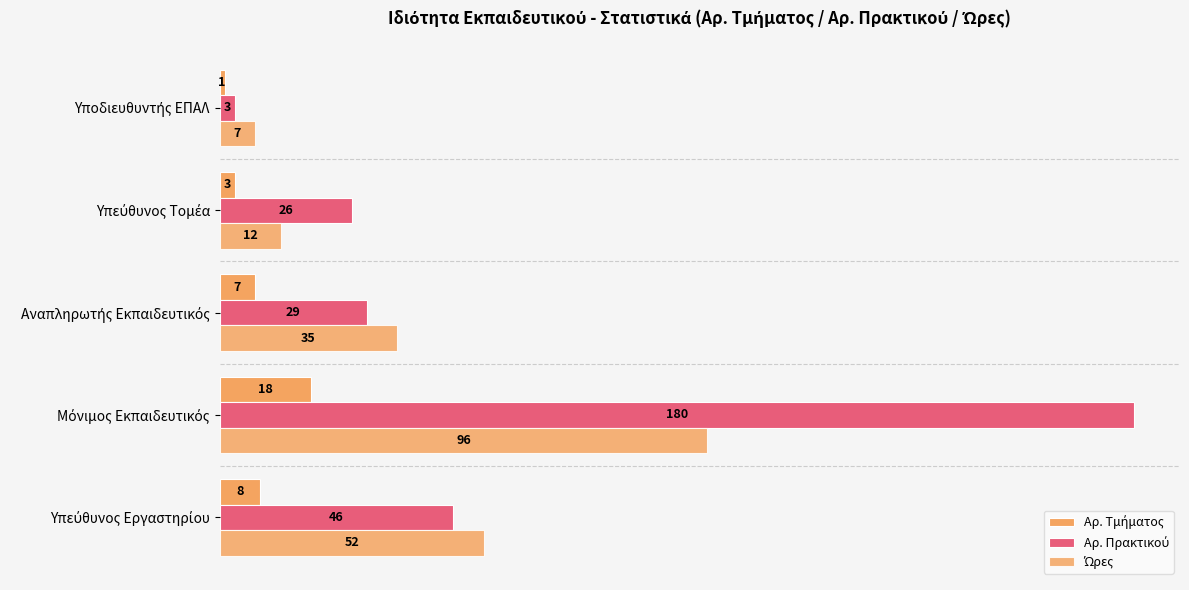

Rank the series by their average value, from highest to lowest.

Αρ. Πρακτικού, Ώρες, Αρ. Τμήματος